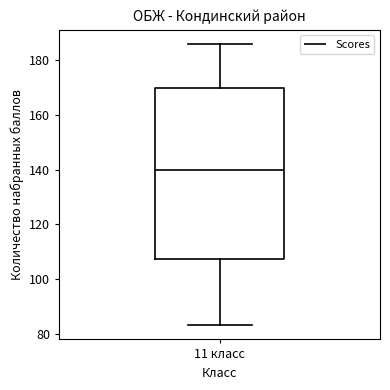

Where does the lower whisker of the box for 11 класс end on the y-axis? The values are not printed on the chart, so give them approximately, as read against the axis.

84